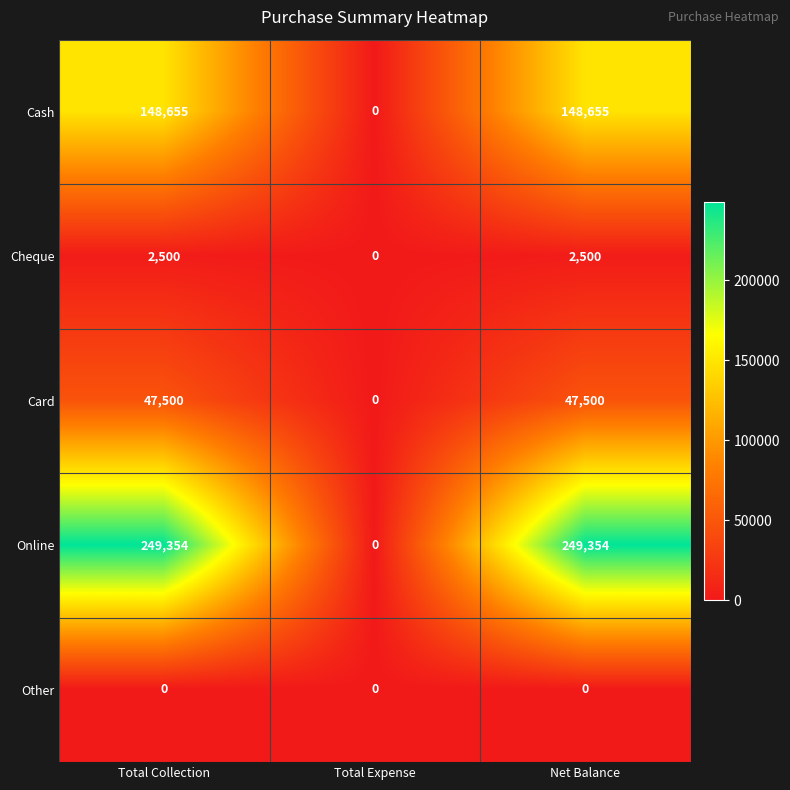

What is the maximum value for Card?

47500